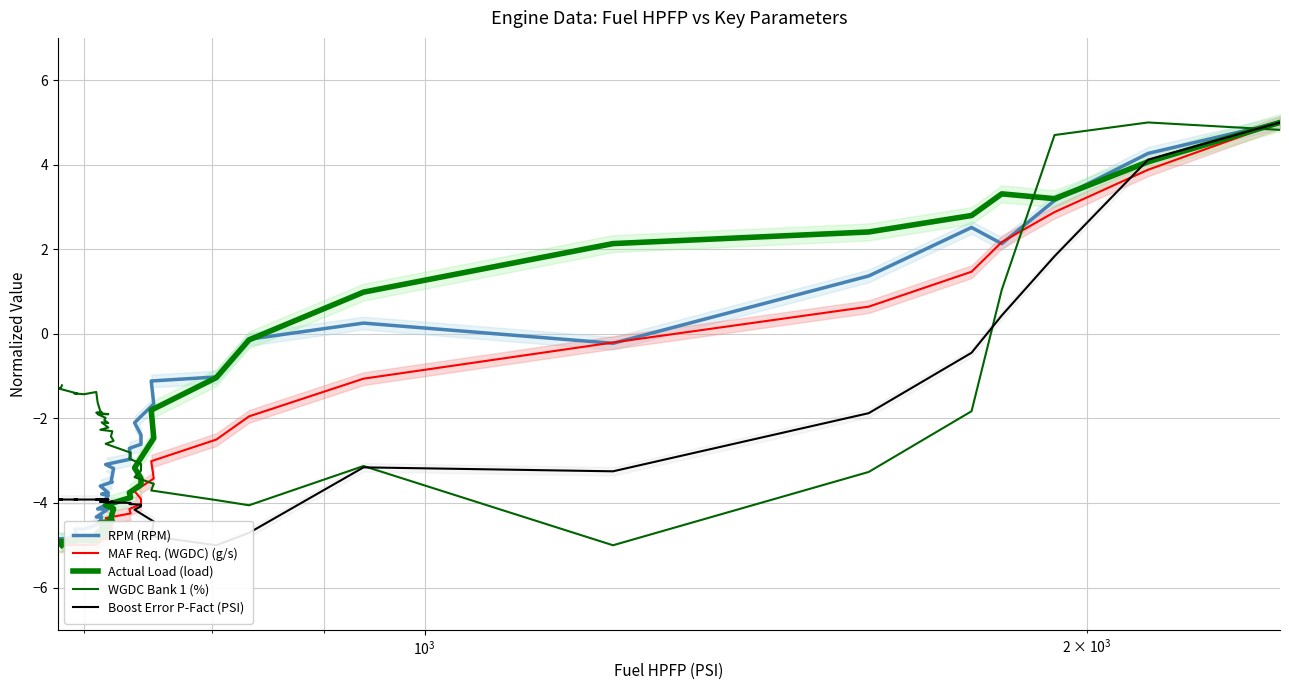

True or false: Actual Load (load) has a value of -1.1 at 27.

False